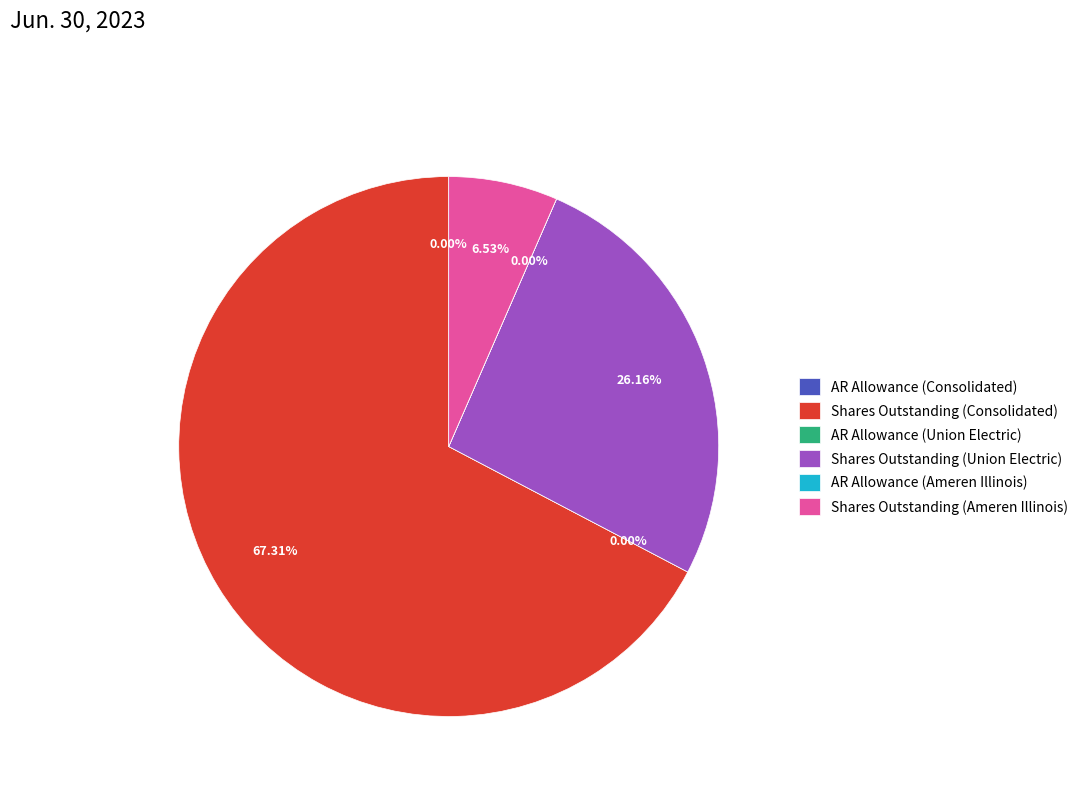

Is it true that Accounts Receivable Allowance (Union Electric) is 14% of the pie?

False